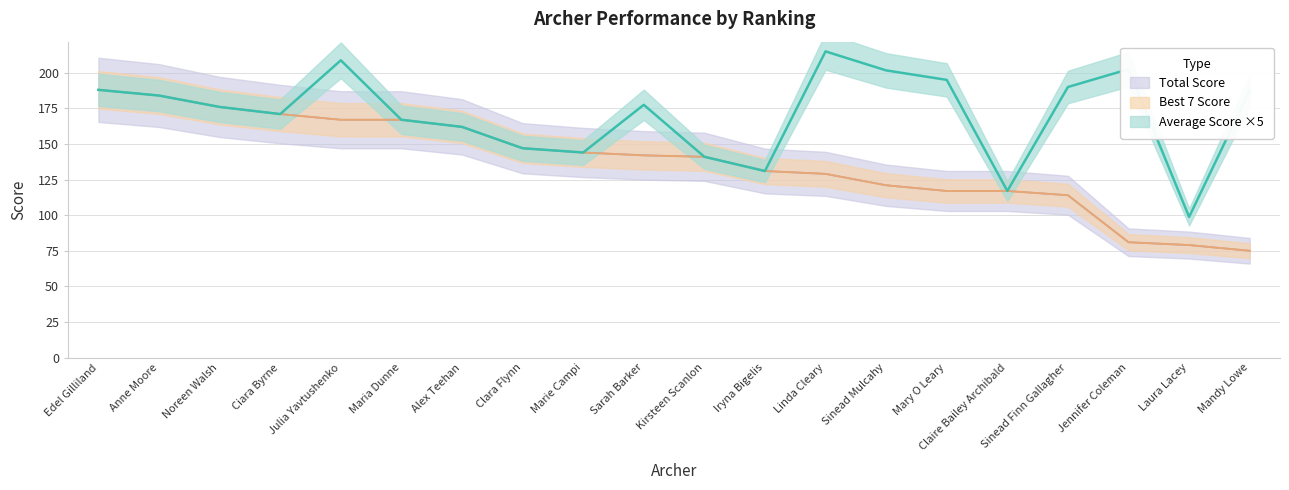

At which label does Best 7 Average first exceed 35?

Edel Gilliland